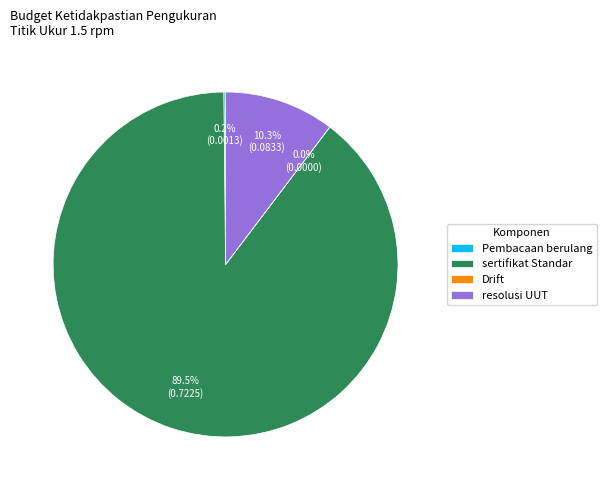

Between resolusi UUT and sertifikat Standar, which is larger?

sertifikat Standar